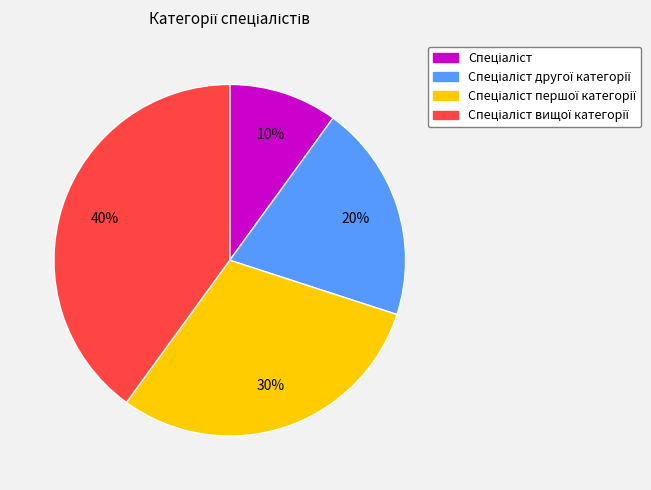

Is there any slice that represents more than half of the pie?

No